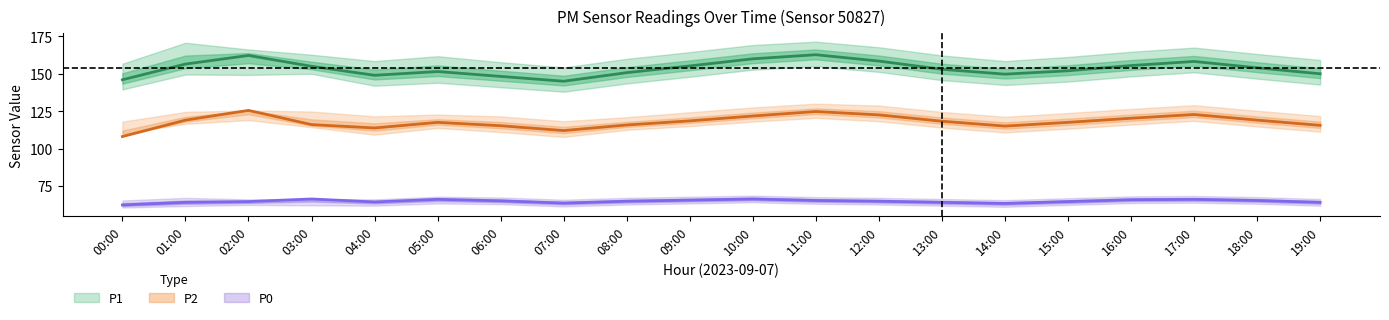

What is the average value of the P1 series?

153.7